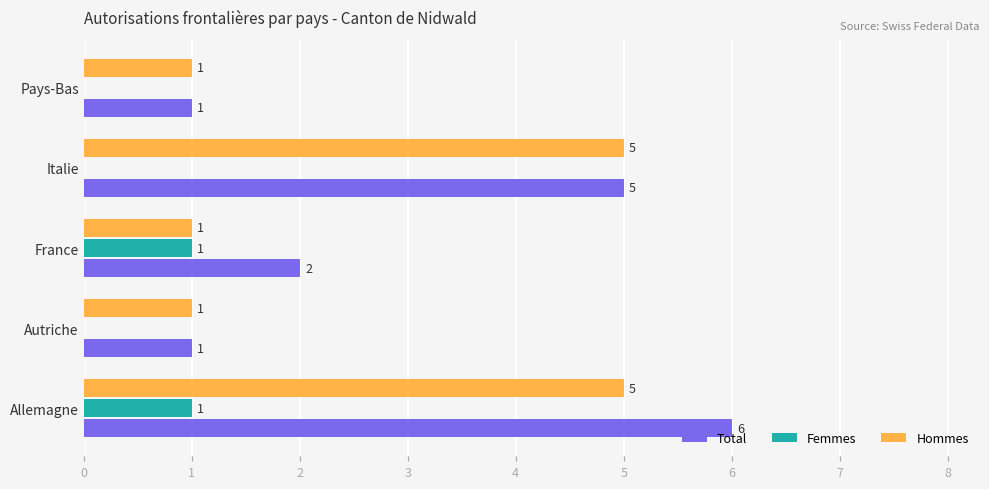

What are all the series names shown in the legend?

Total, Femmes, Hommes